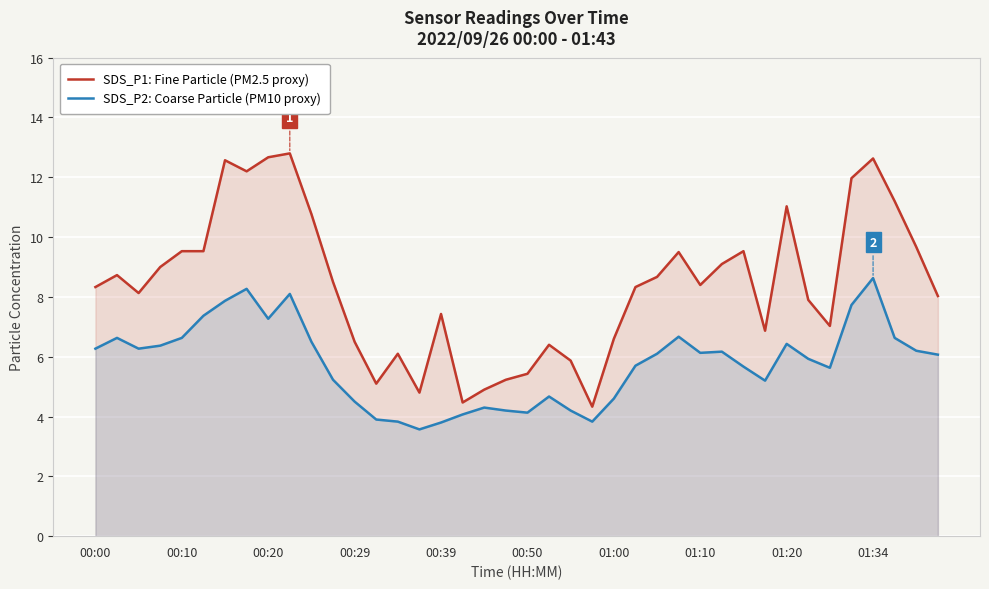

What is the highest value of the SDS_P1: Fine Particle (PM2.5 proxy) series?

12.8